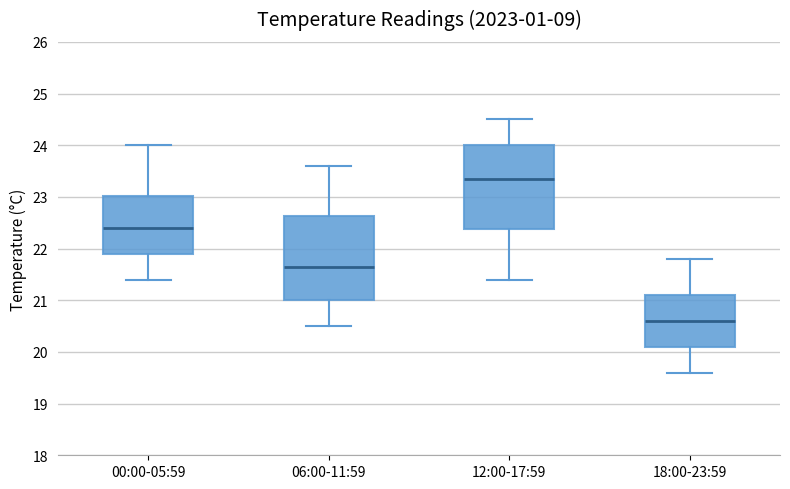

Where does the lower whisker of the box for 06:00-11:59 end on the y-axis? The values are not printed on the chart, so give them approximately, as read against the axis.

20.5